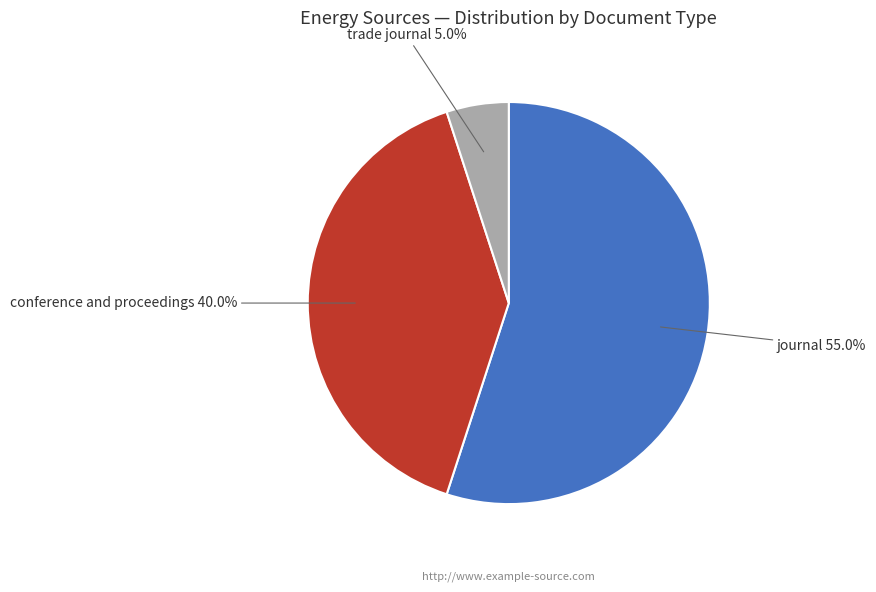

To the nearest percent, what percentage of the pie is conference and proceedings?

40%